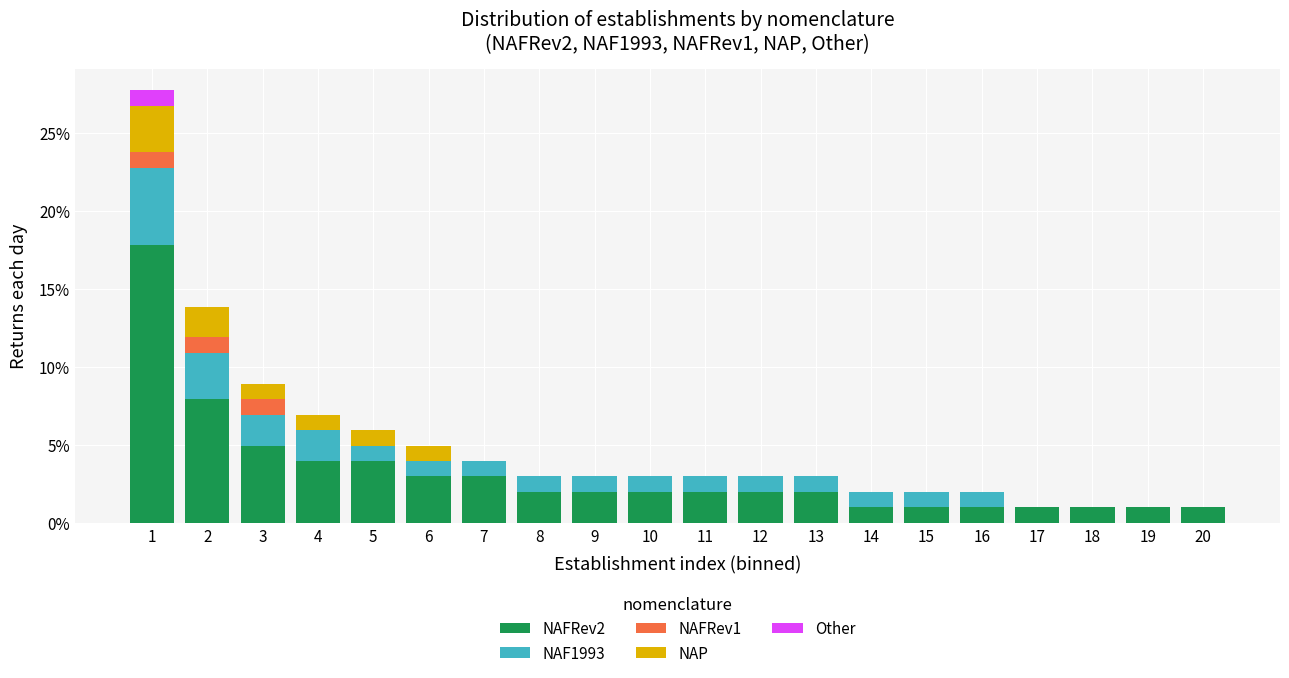

What is the total value across all series at 8?

3.0